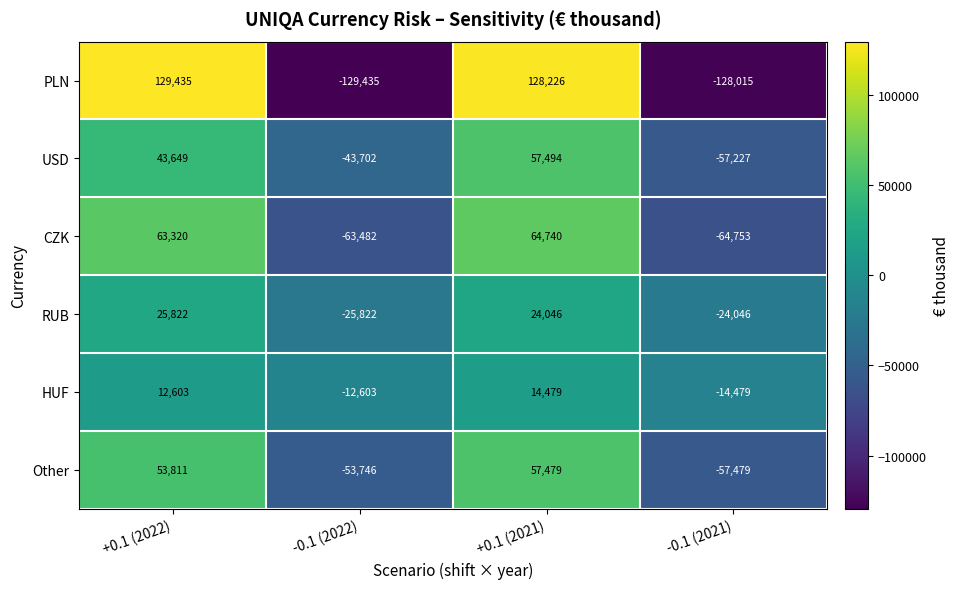

What is the sum of the PLN values at -0.1 (2022) and +0.1 (2021)?

-1209